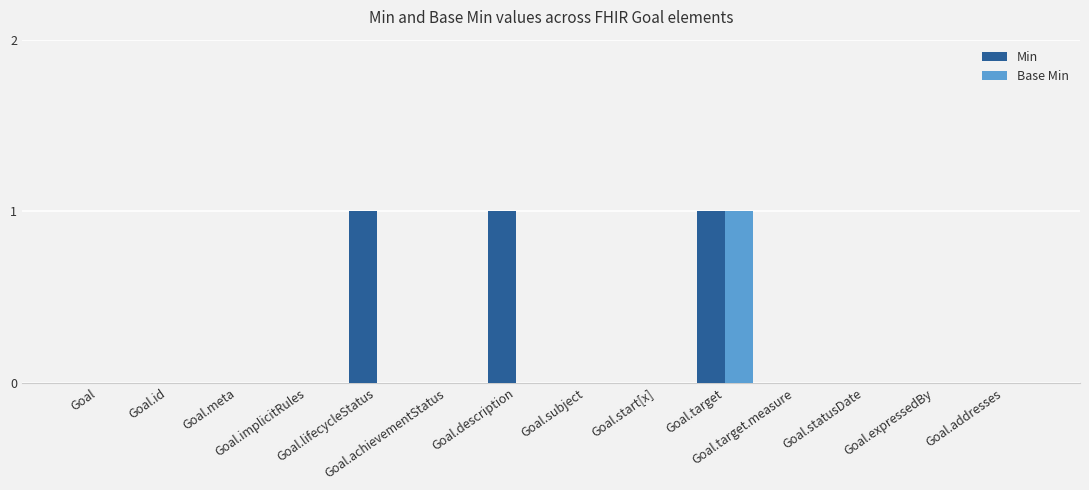

Reading right to left, extract all data points from this chart.

Min: Goal.addresses=0	Goal.expressedBy=0	Goal.statusDate=0	Goal.target.measure=0	Goal.target=1	Goal.start[x]=0	Goal.subject=0	Goal.description=1	Goal.achievementStatus=0	Goal.lifecycleStatus=1	Goal.implicitRules=0	Goal.meta=0	Goal.id=0	Goal=0
Base Min: Goal.addresses=0	Goal.expressedBy=0	Goal.statusDate=0	Goal.target.measure=0	Goal.target=1	Goal.start[x]=0	Goal.subject=0	Goal.description=0	Goal.achievementStatus=0	Goal.lifecycleStatus=0	Goal.implicitRules=0	Goal.meta=0	Goal.id=0	Goal=0